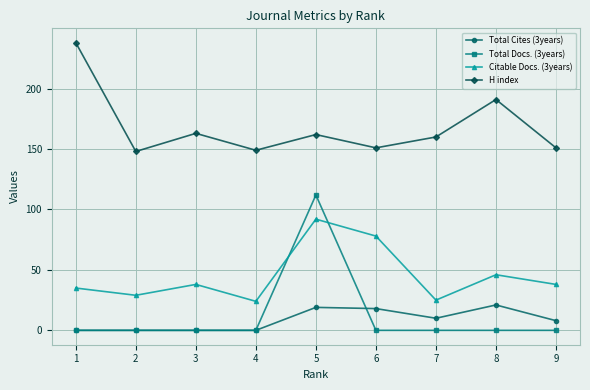

What is the sum of all Total Docs. (3years) values?

112